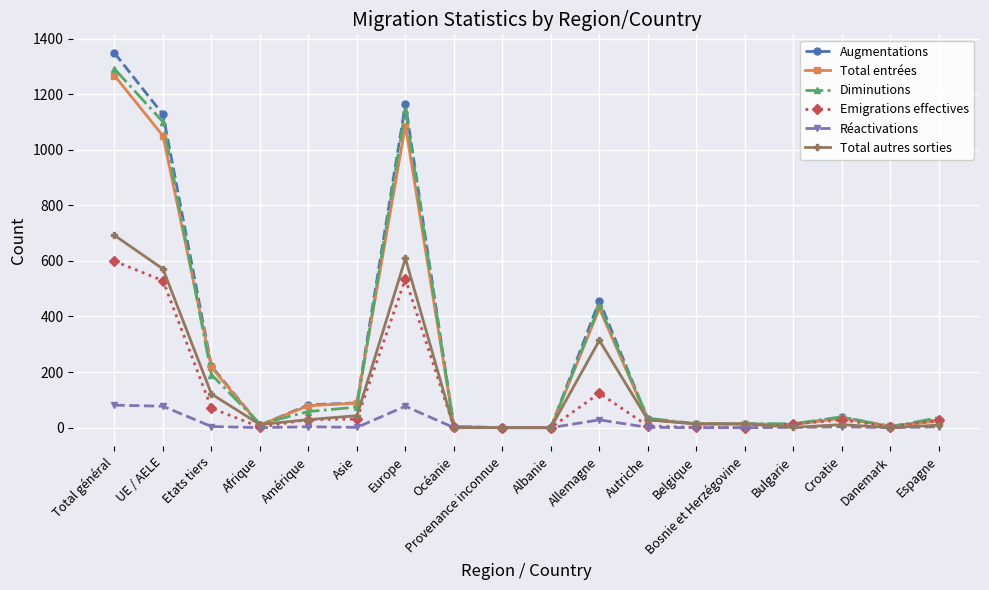

At which category does Total autres sorties reach its first local valley?

Afrique